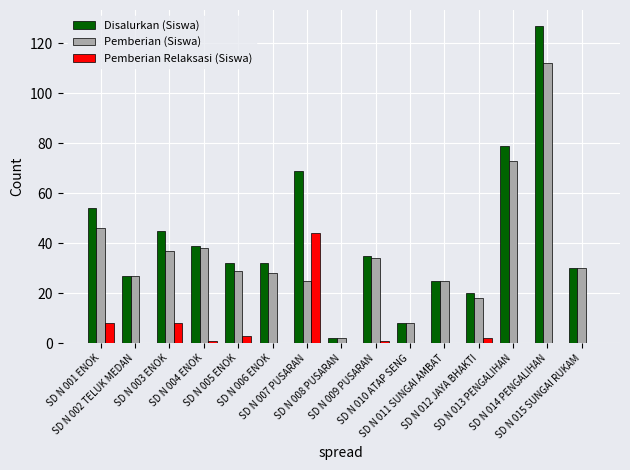

How many groups of bars are there?

15